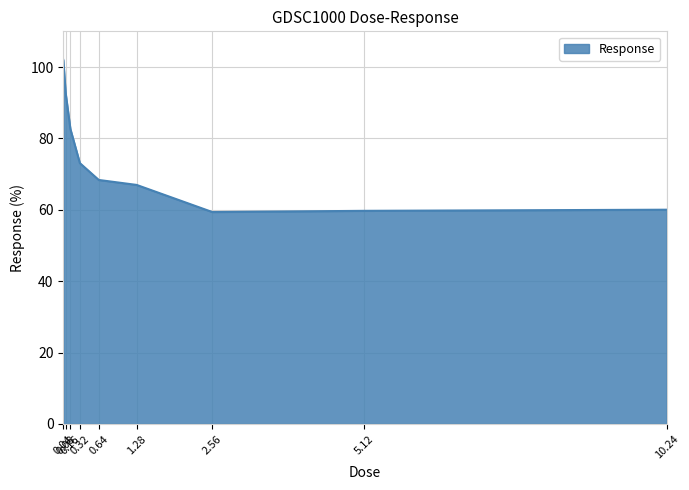

True or false: the data shows 73.1 at 0.32.

True